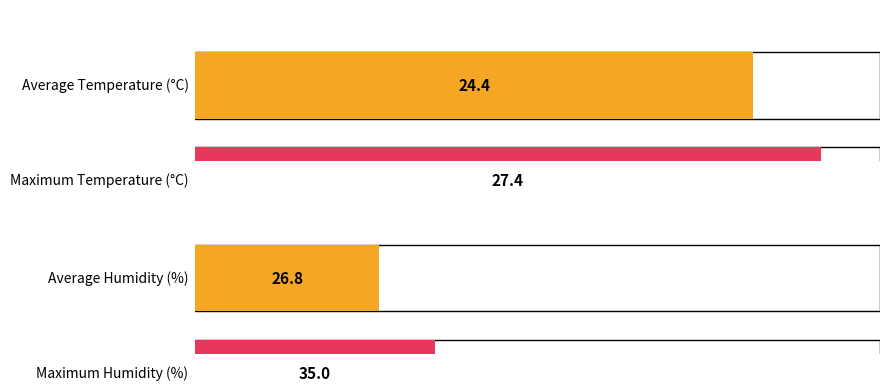

At how many categories does at least one series exceed 33?

1